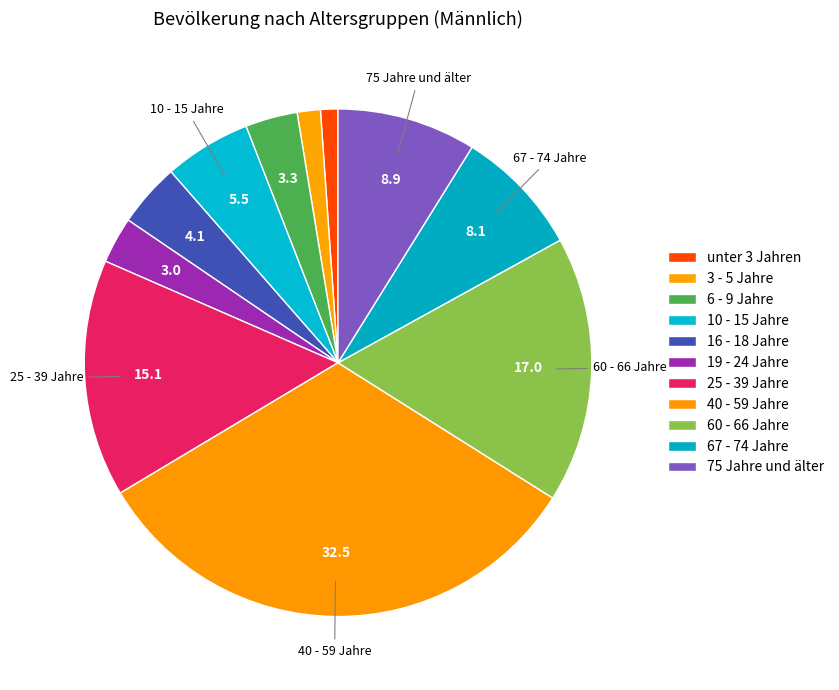

The 25 - 39 Jahre slice represents 6% of the pie. True or false?

False